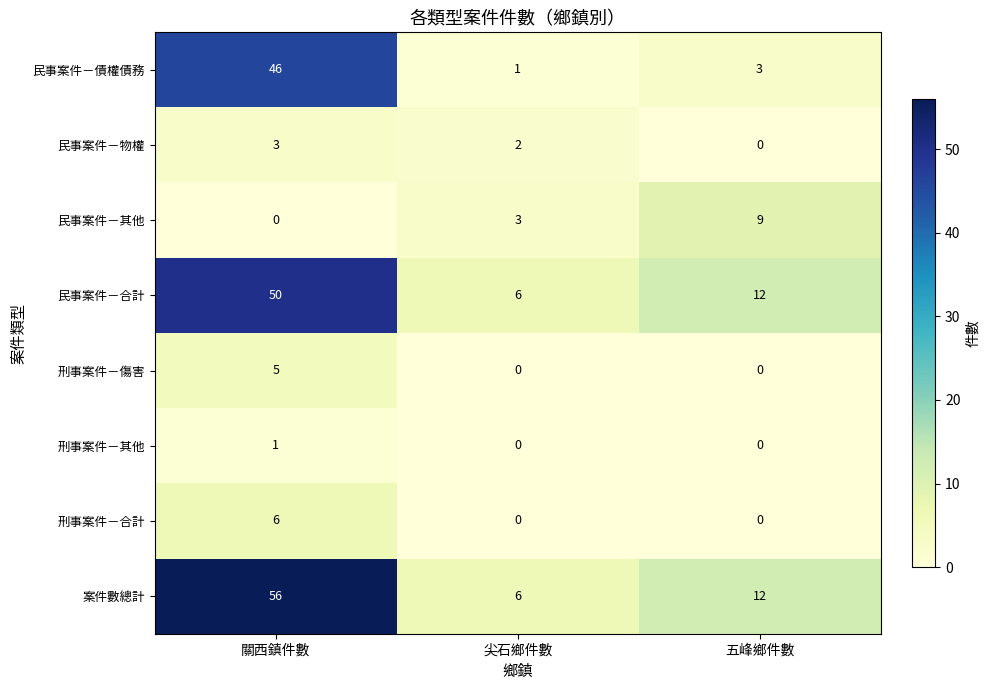

What is the spread (max minus min) of values at 尖石鄉件數?

6